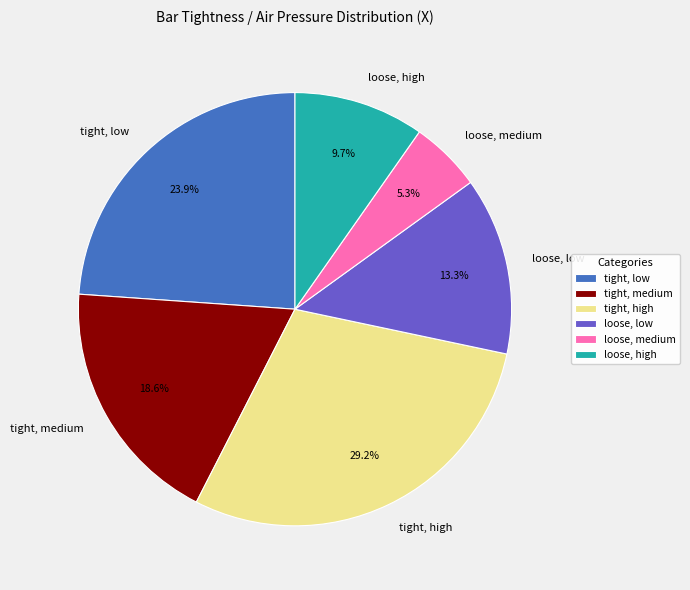

To the nearest percent, what portion does tight, low represent?

24%